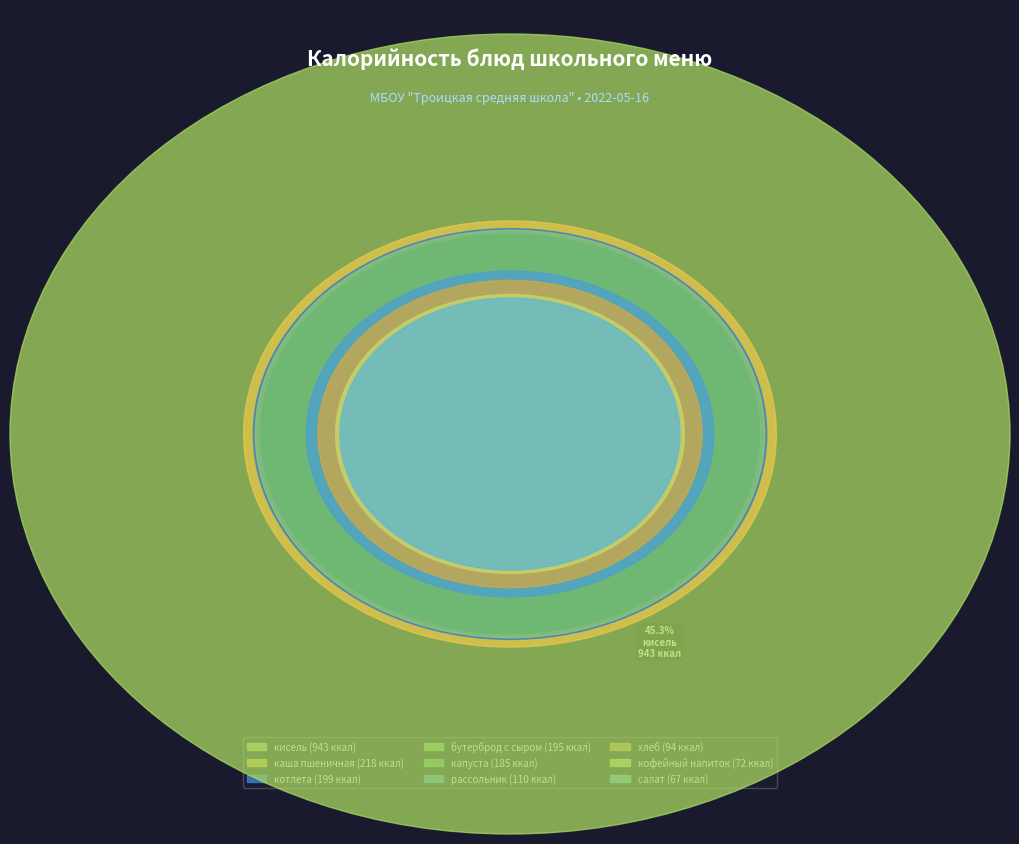

What percentage is the бутерброд с сыром slice, to the nearest percent?

9%